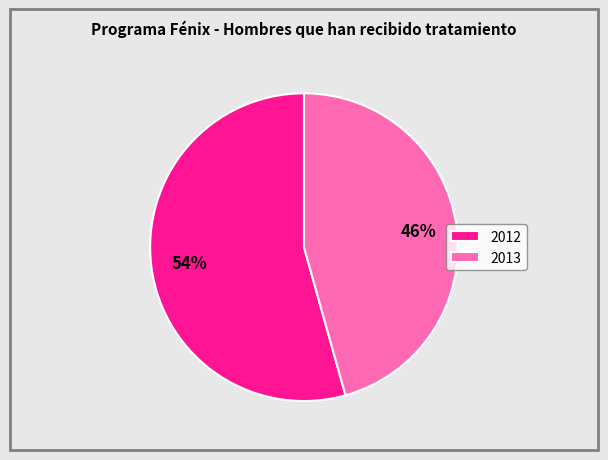

To the nearest percent, what portion does 2013 represent?

46%